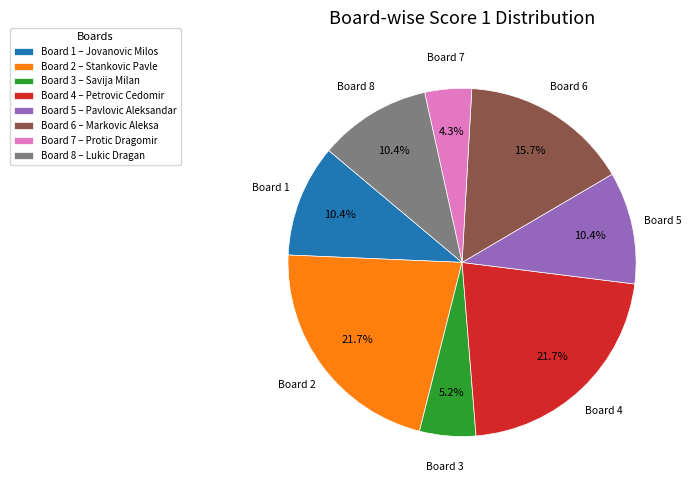

Do Board 4 and Board 3 together represent more than half of the pie?

No